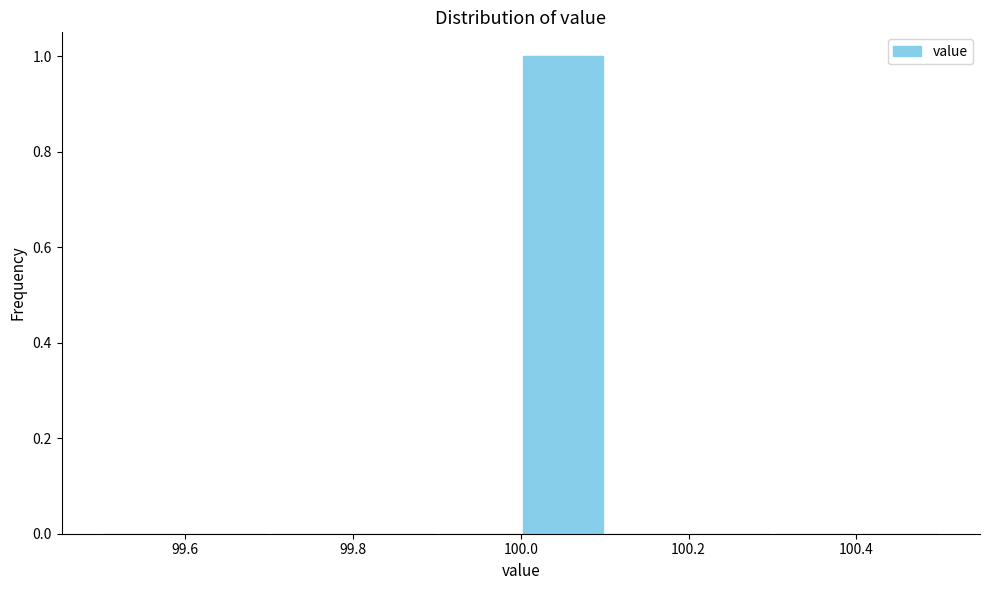

Which range on the x-axis has the tallest bar?

100.0 to 100.1